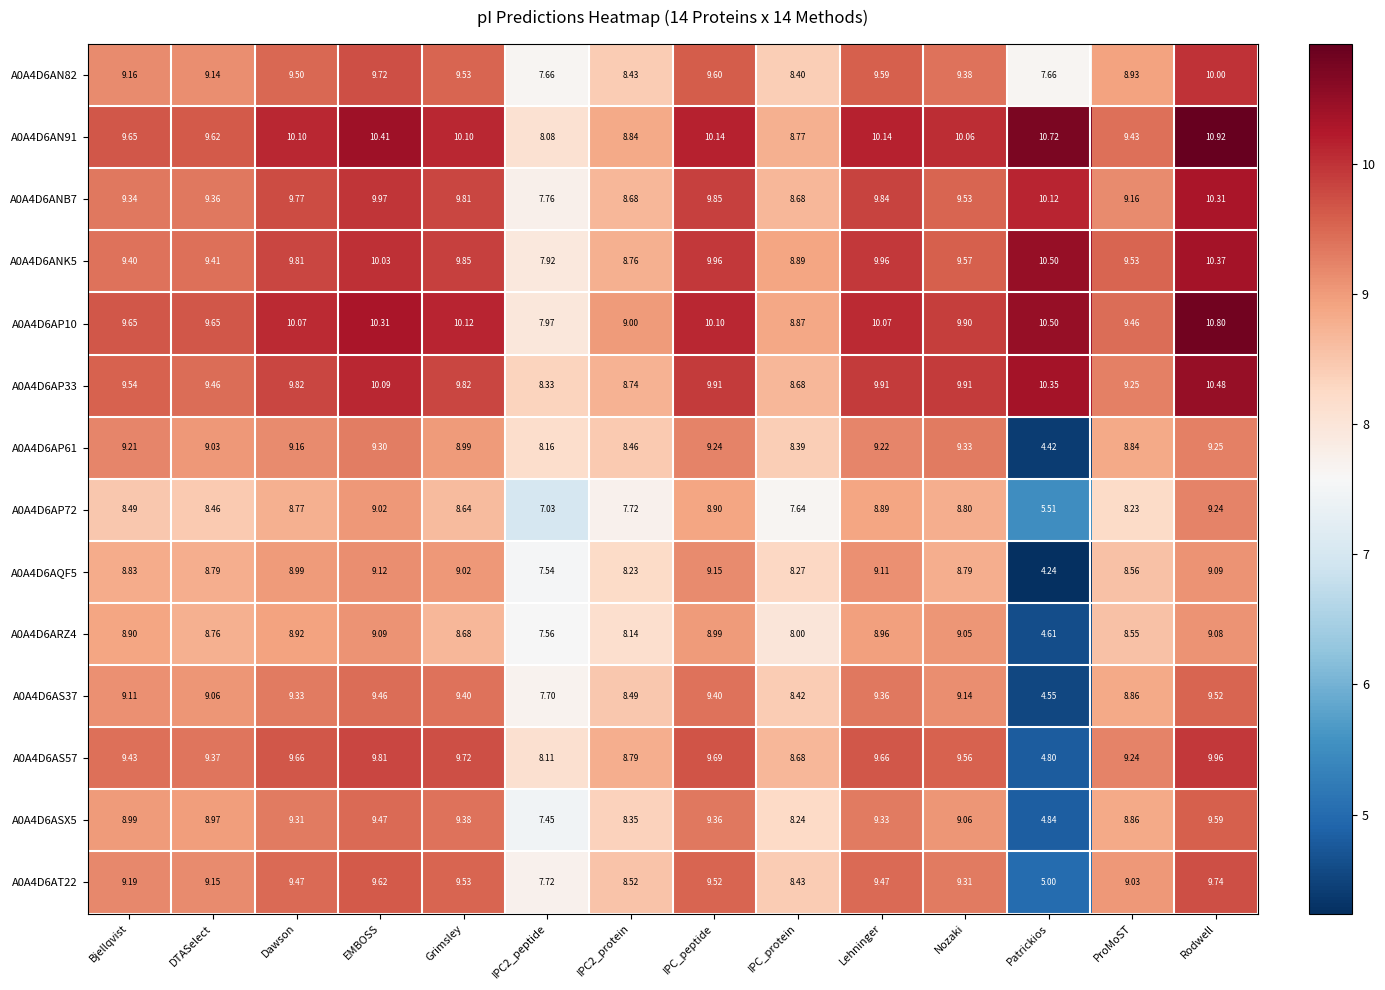

What is the difference between the highest and lowest values at DTASelect?

1.2